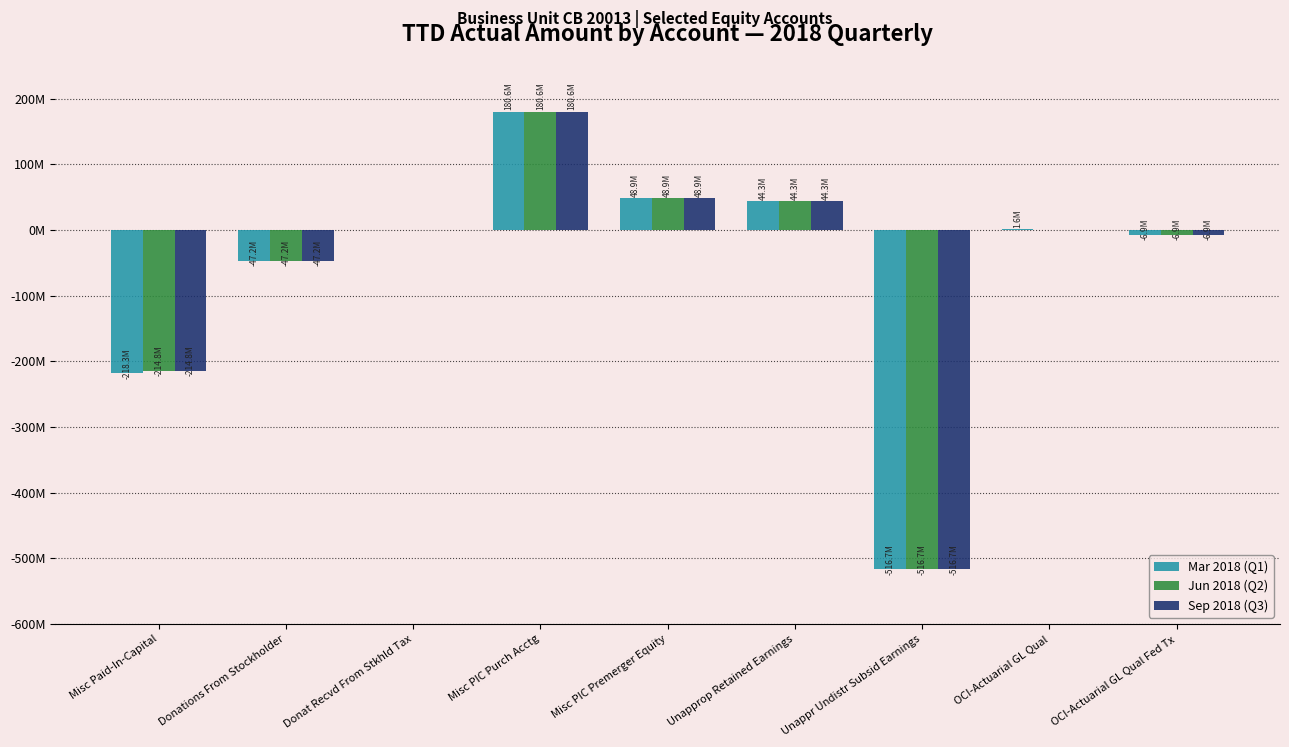

What are all the series names shown in the legend?

Mar 2018 (Q1), Jun 2018 (Q2), Sep 2018 (Q3)